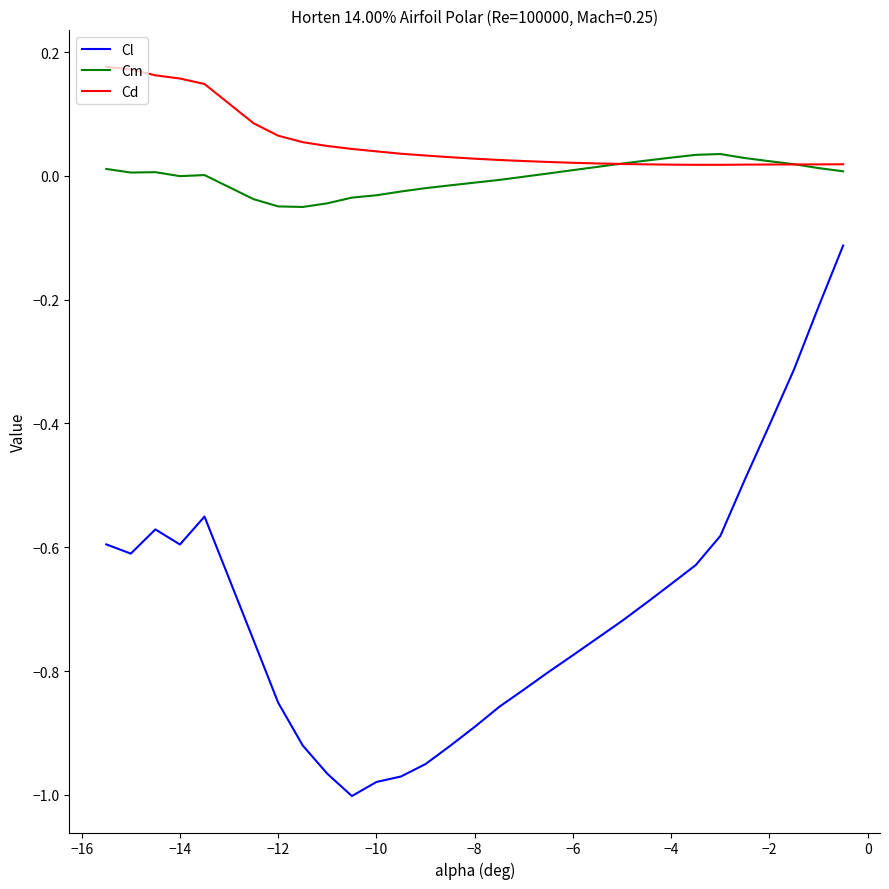

Which series has the largest range (max minus min)?

Cl